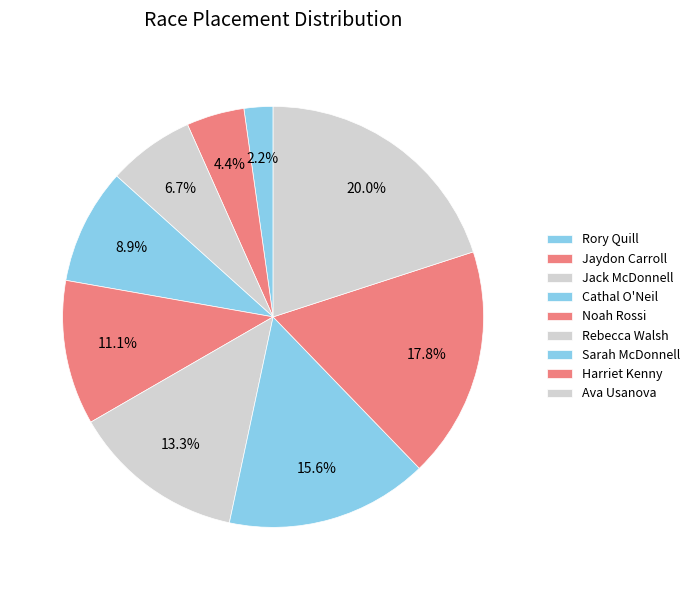

How many slices are in this pie chart?

9